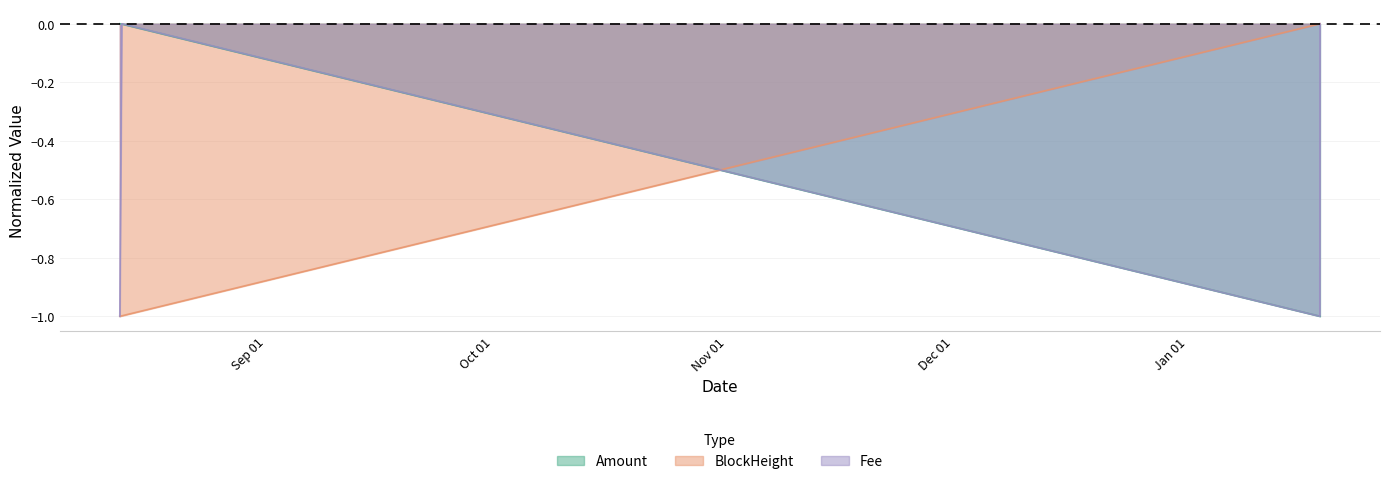

What is the label of the 3rd point from the left?

2022-01-18 11:57:00